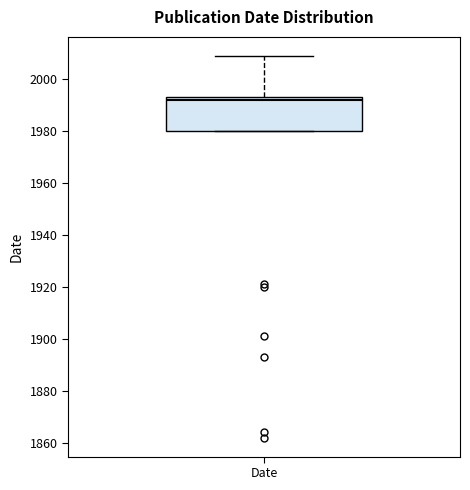

Transcribe this box plot: give where the median line is, the range the box spans, and where the two whiskers end, as read against the y-axis. The values are not printed on the chart, so give them approximately, as read against the axis.

median 1992, box 1980 to 1994, whiskers 1980 to 2010